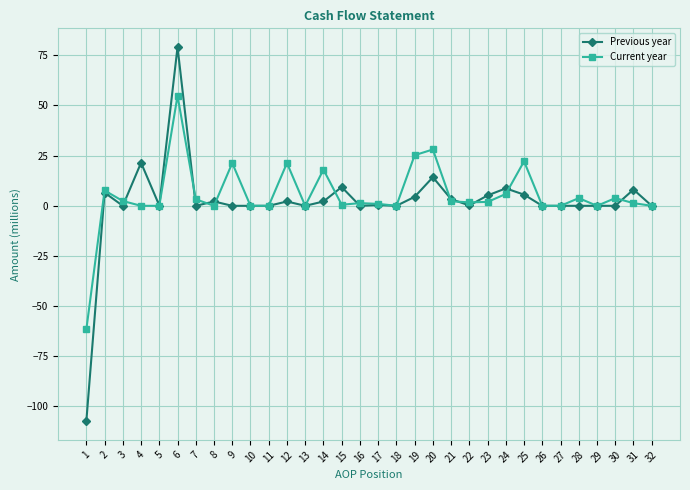

What is the maximum value for Current year?

54.8